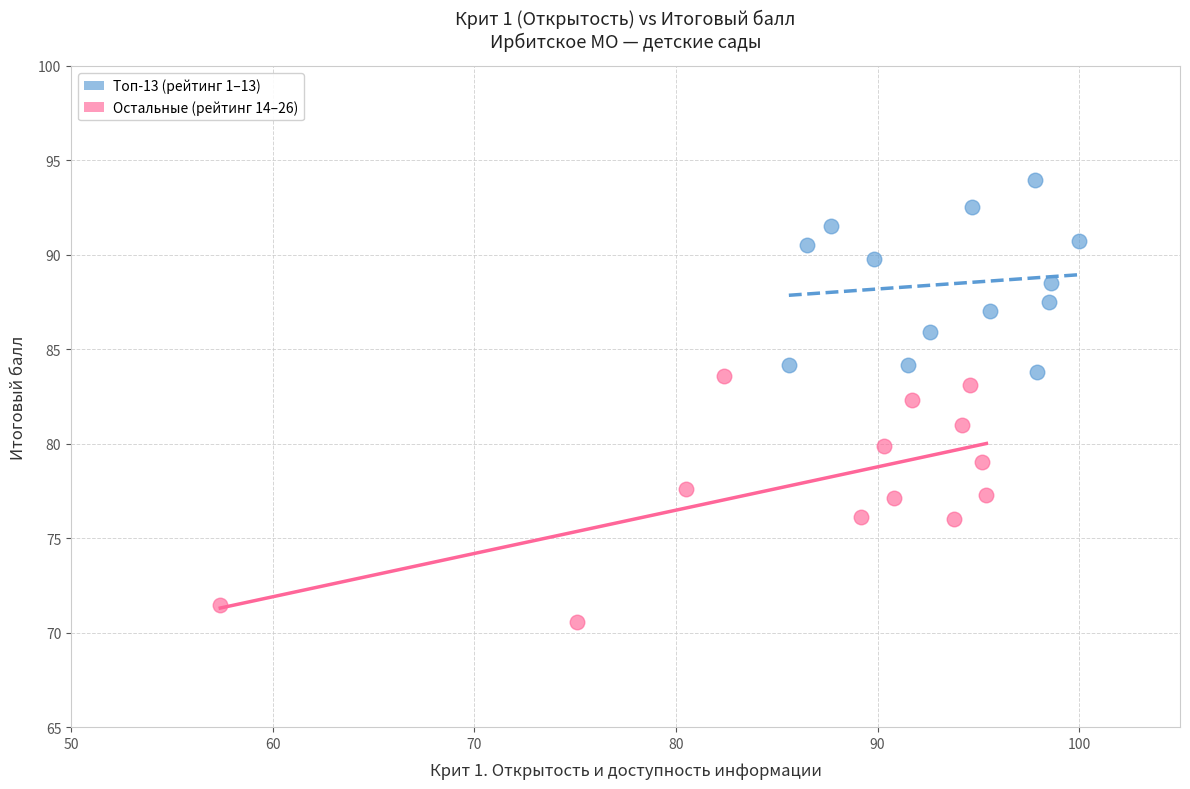

Which series reaches the maximum Y coordinate?

Топ-13 (рейтинг 1–13)